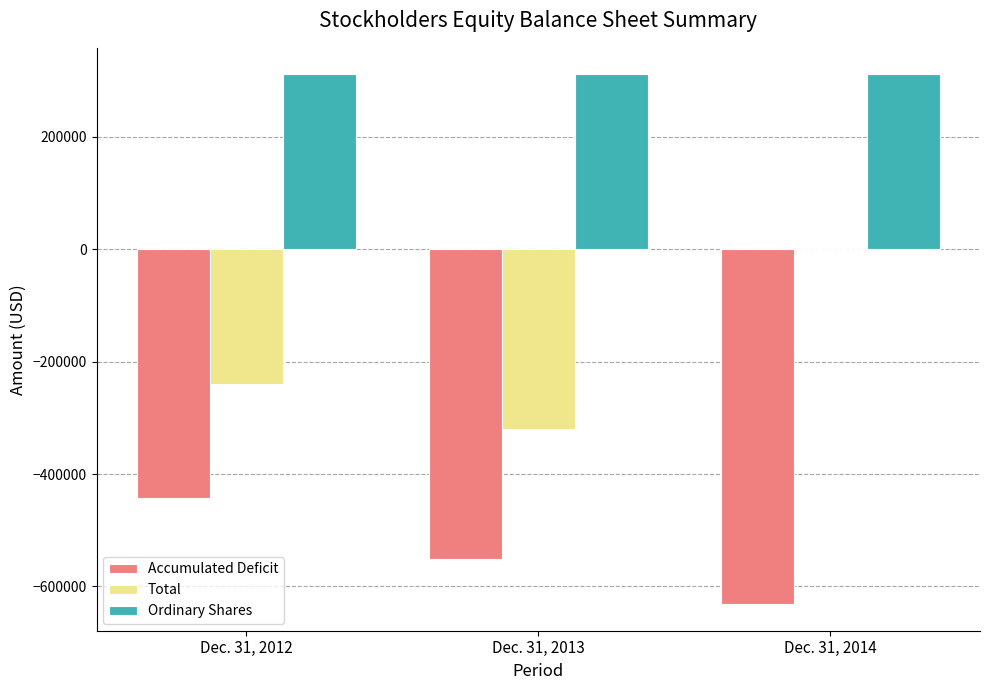

What is the highest value of the Accumulated Deficit series?

-441797